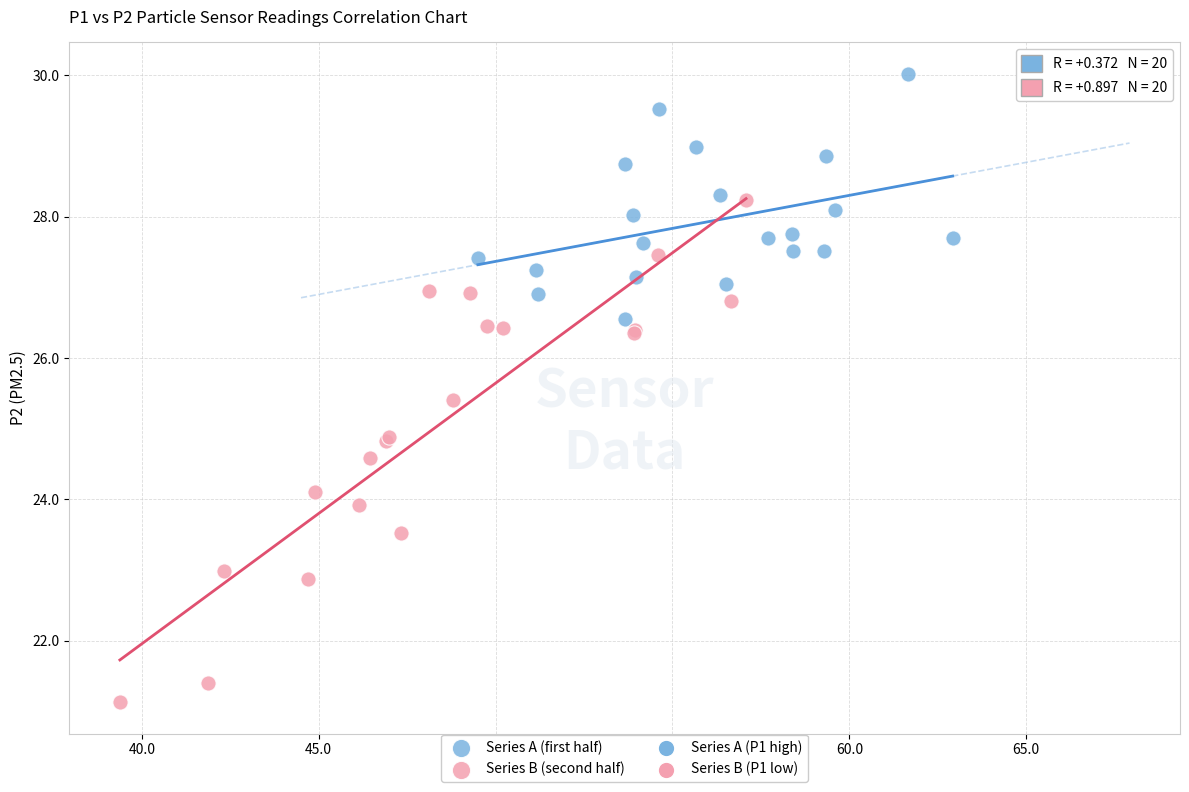

Which series reaches the maximum Y coordinate?

Series A (first half)